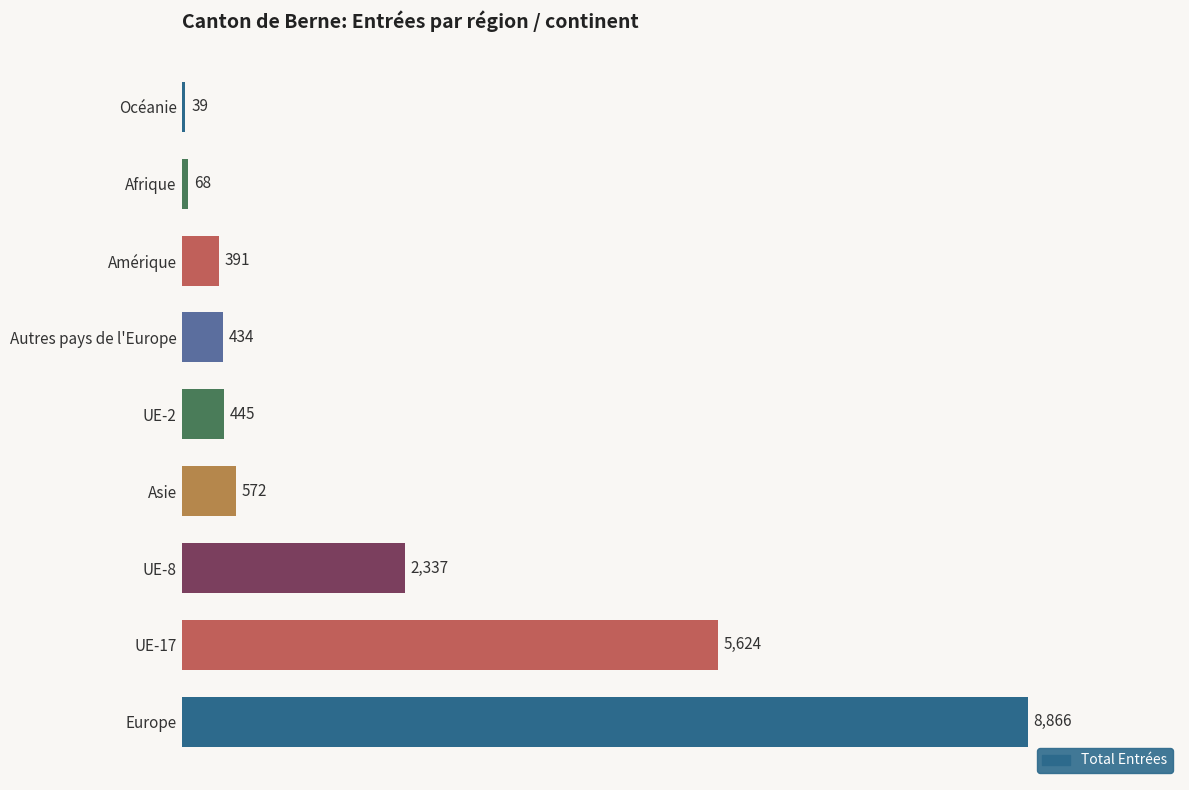

Is it true that the value at Europe is 8866?

True